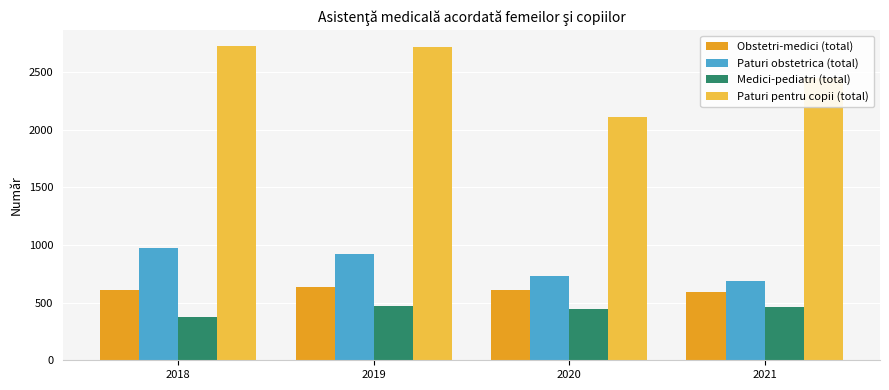

Rank the series at 2021 from highest to lowest value.

Paturi pentru copii (total), Paturi obstetrica (total), Obstetri-medici (total), Medici-pediatri (total)